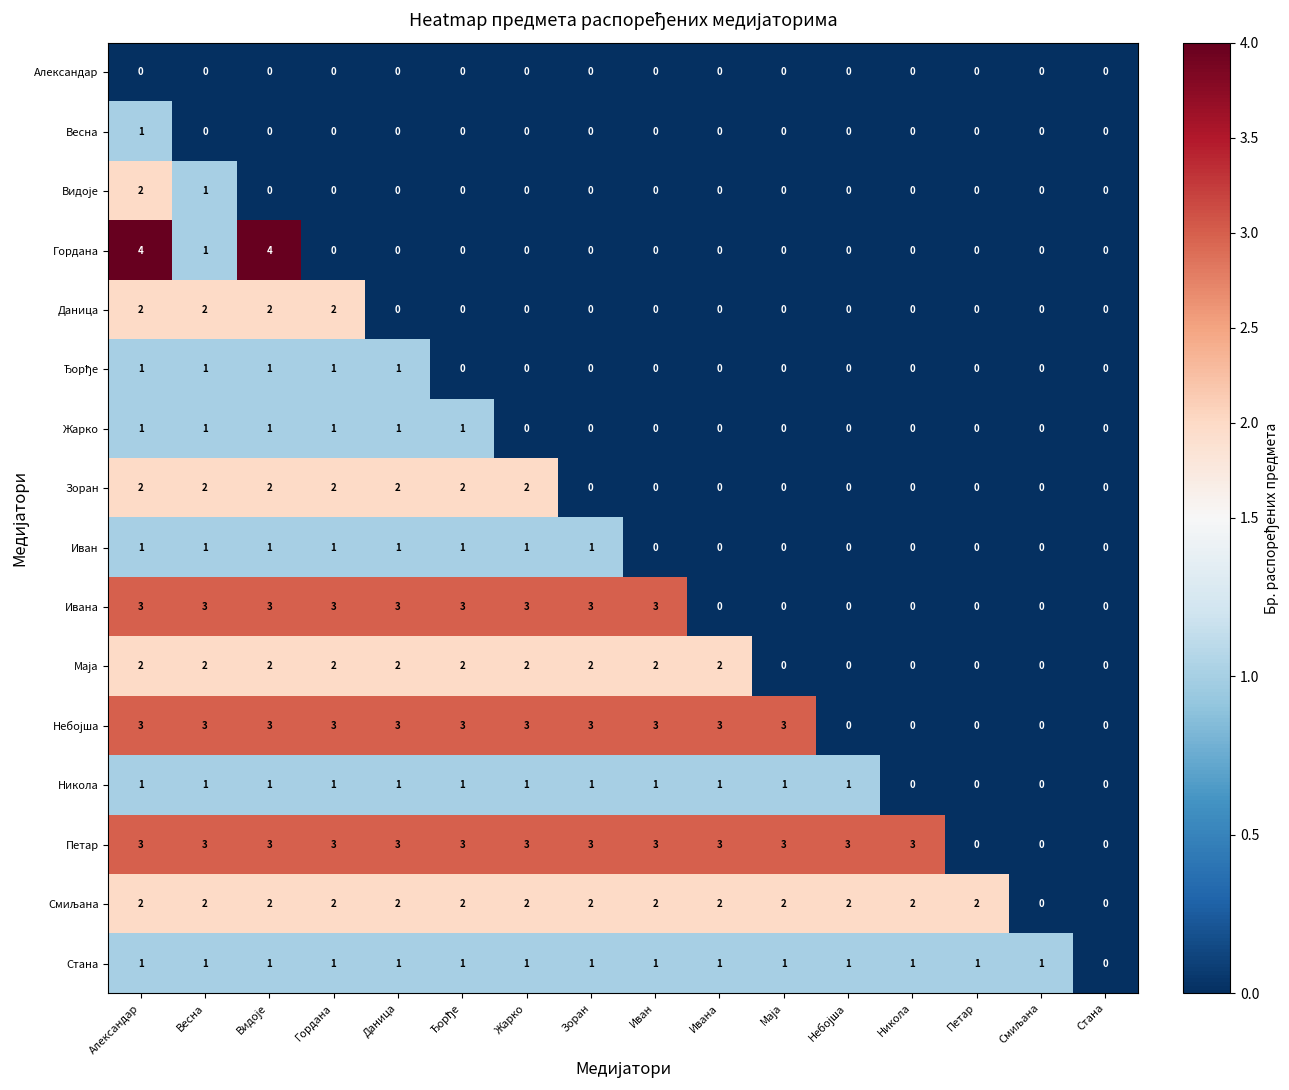

What is the difference between the maximum and minimum values in the Гордана series?

4